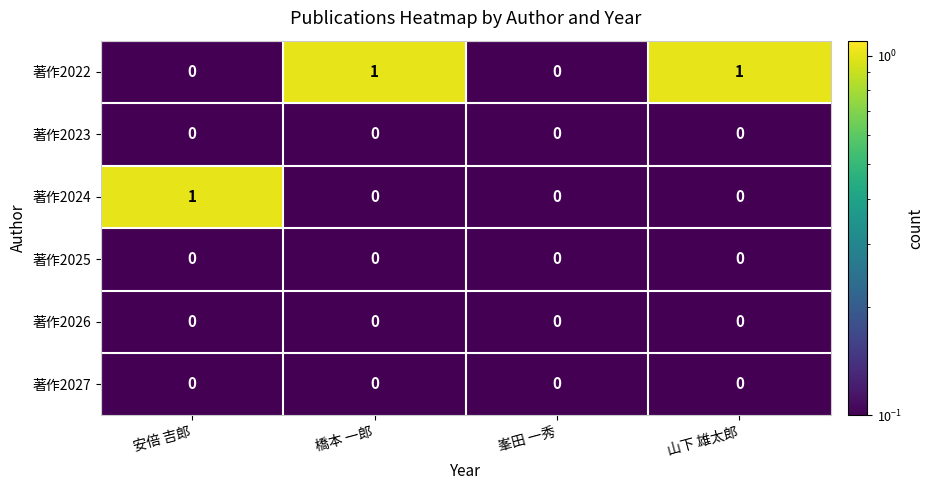

Which series has the largest total across all categories?

著作2022